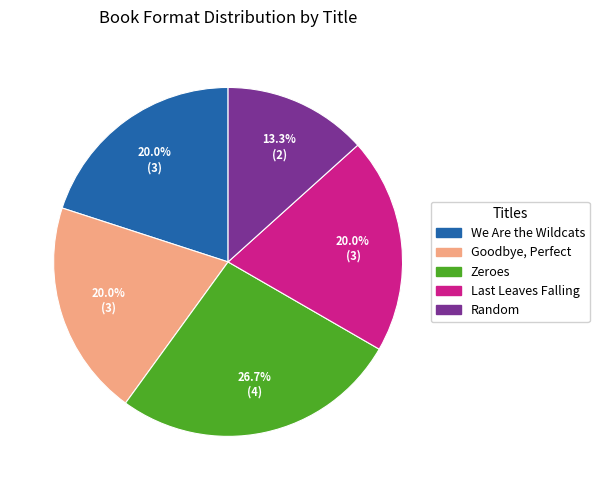

How many segments does this pie chart have?

5